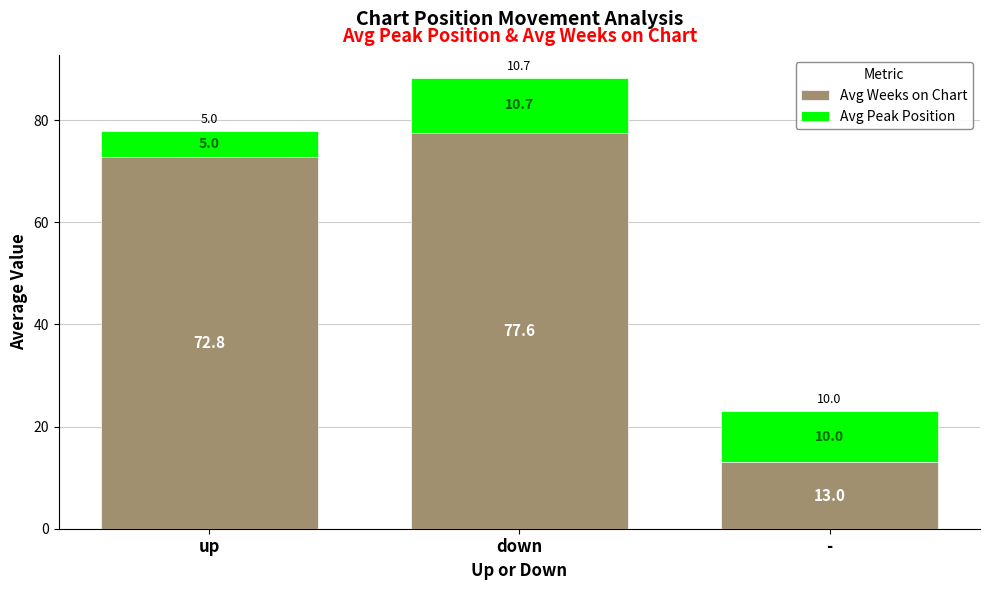

At which category is the sum across all series the highest?

down